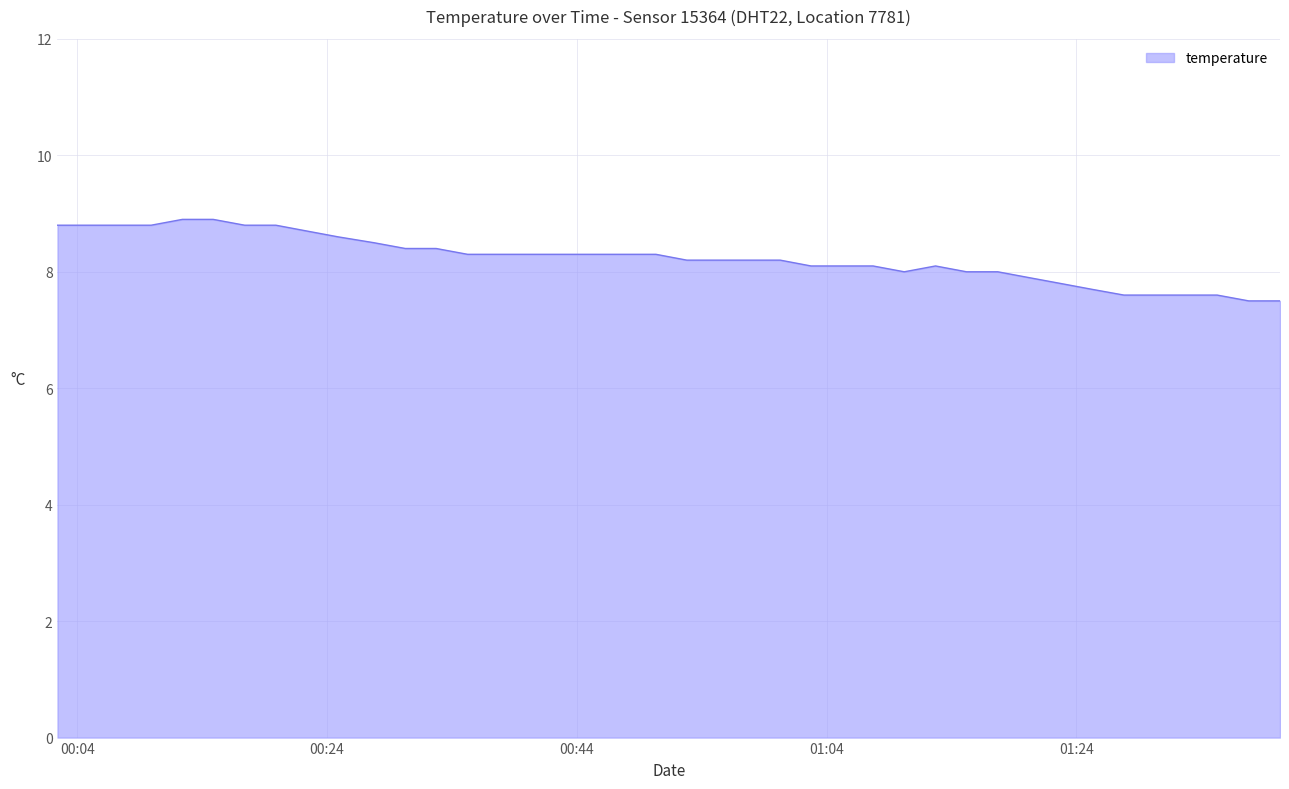

What is the smallest value displayed?

7.5